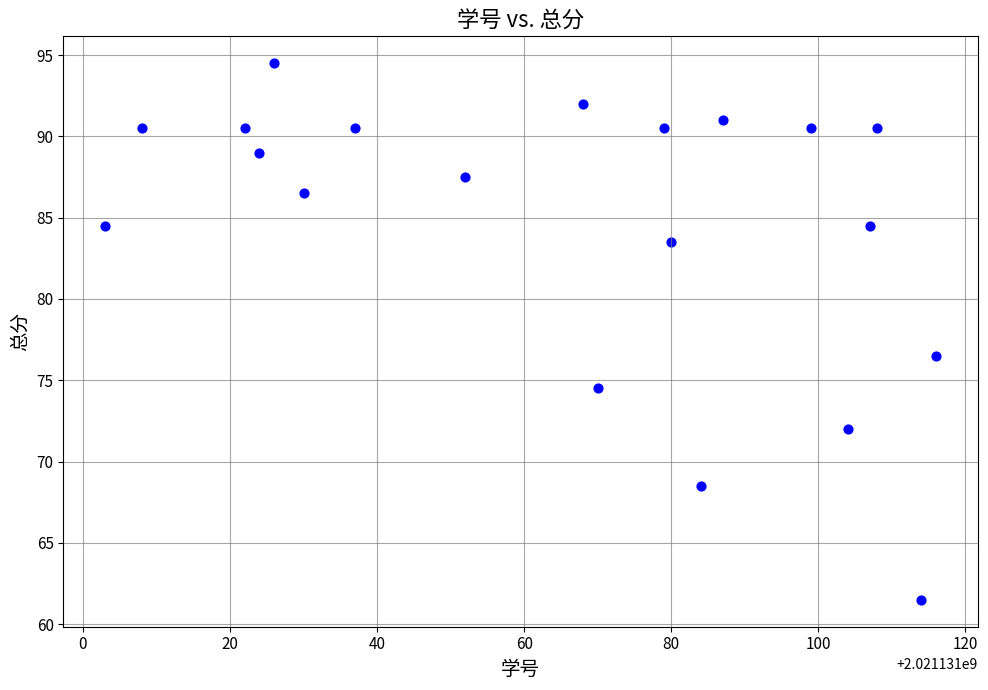

What Y value in the scatter plot is closest to 78?

76.5